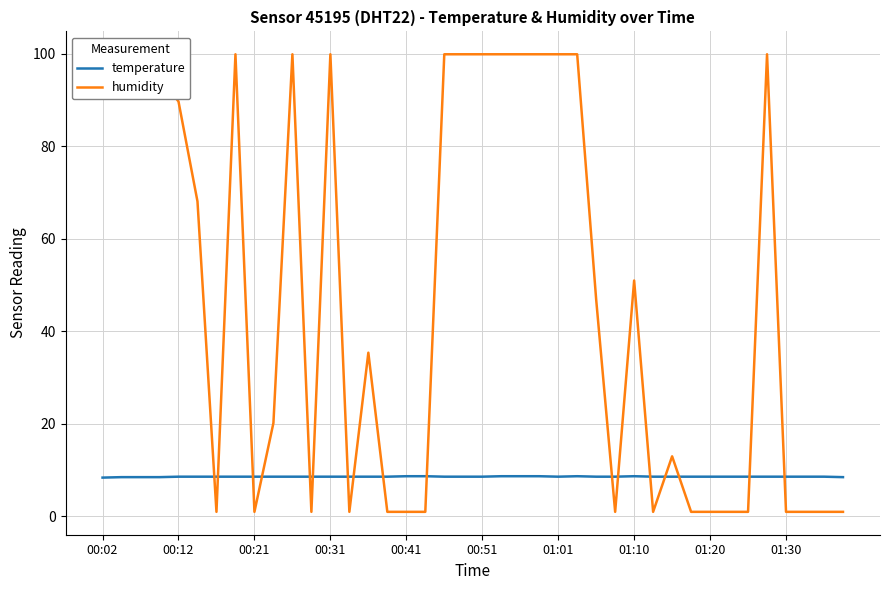

What is the minimum value for temperature?

8.4